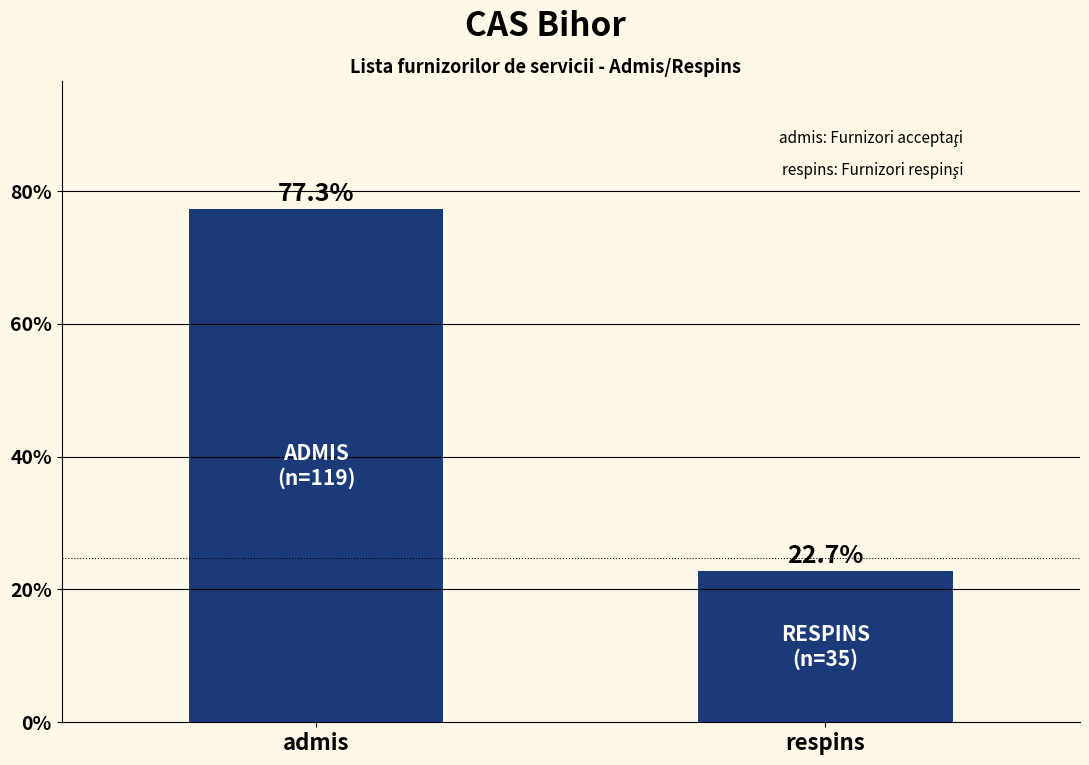

Reading right to left, transcribe all the data shown in this chart.

respins=22.7	admis=77.3